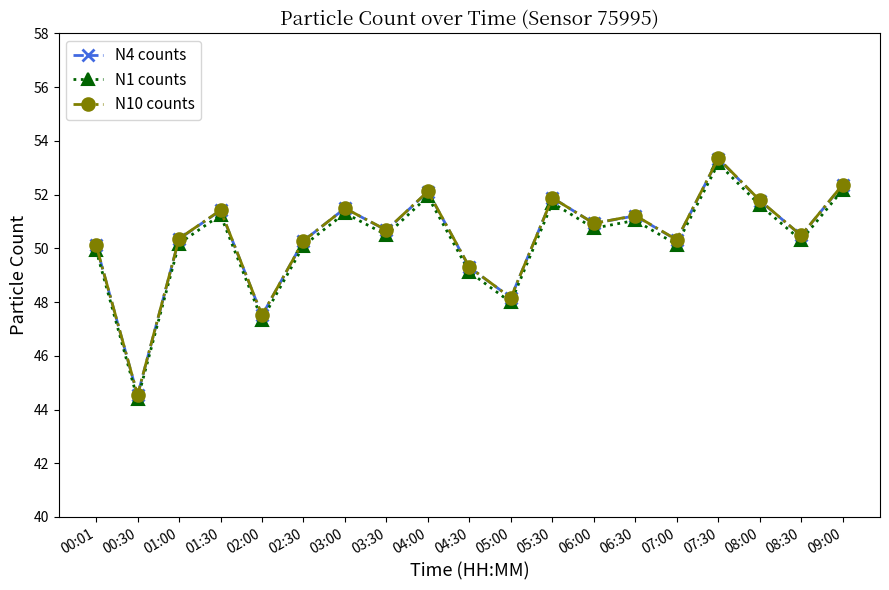

What is the smallest value displayed?

44.4